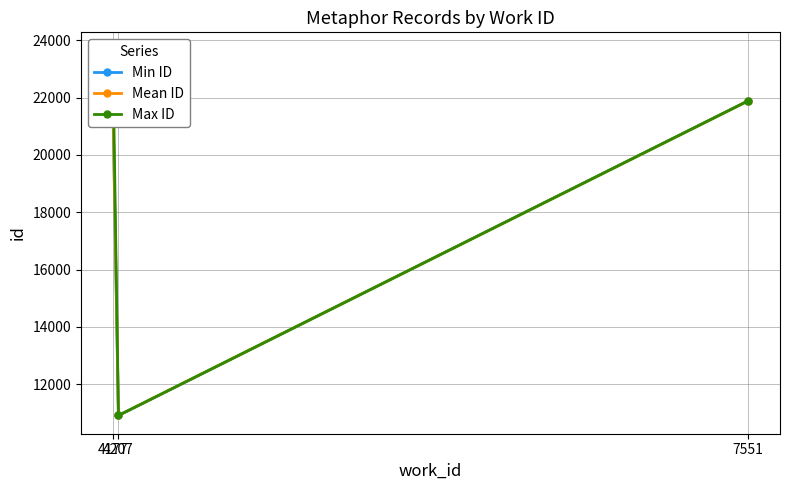

What is the total value across all series at 4207?

32730.0